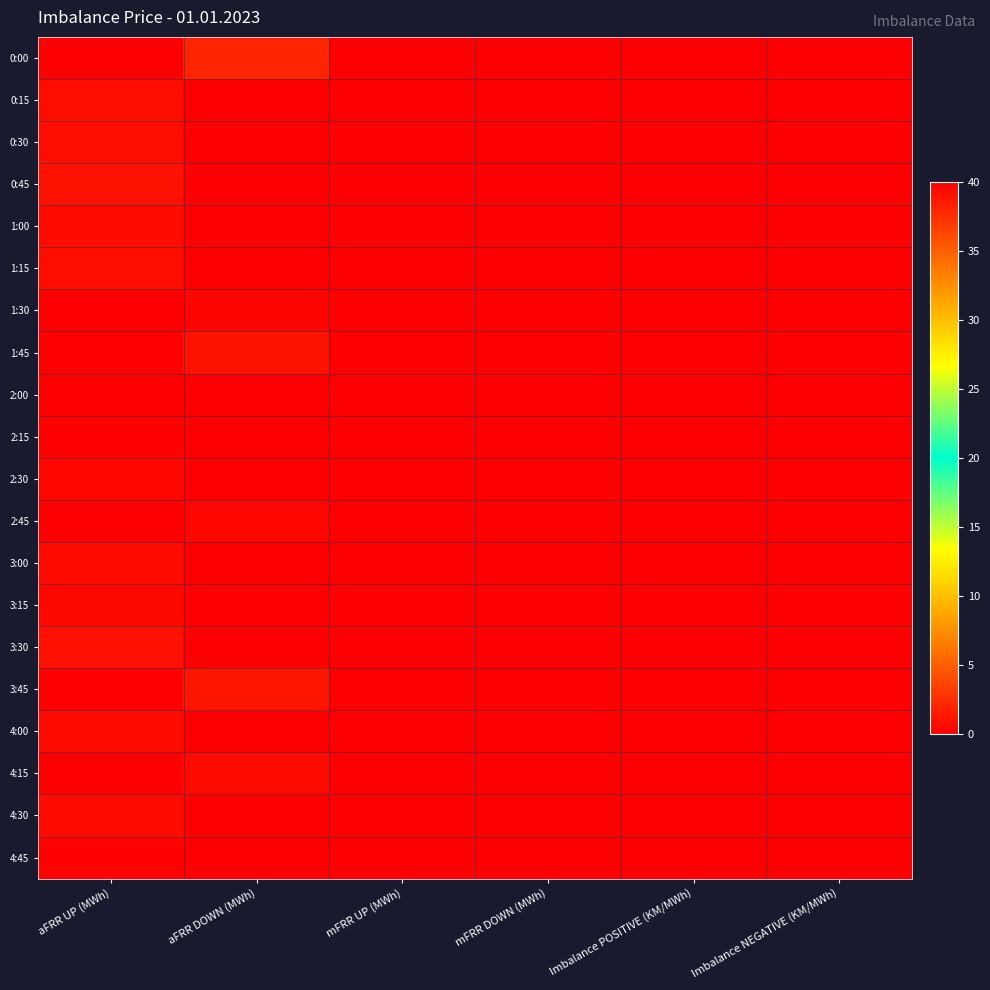

Reading left to right, list all the values displayed in this chart.

0:00: aFRR UP (MWh)=0.0	aFRR DOWN (MWh)=2.0	mFRR UP (MWh)=0.0	mFRR DOWN (MWh)=0.0	Imbalance POSITIVE (KM/MWh)=0.0	Imbalance NEGATIVE (KM/MWh)=40.0
0:15: aFRR UP (MWh)=0.8	aFRR DOWN (MWh)=0.0	mFRR UP (MWh)=0.0	mFRR DOWN (MWh)=0.0	Imbalance POSITIVE (KM/MWh)=0.0	Imbalance NEGATIVE (KM/MWh)=40.0
0:30: aFRR UP (MWh)=0.8	aFRR DOWN (MWh)=0.0	mFRR UP (MWh)=0.0	mFRR DOWN (MWh)=0.0	Imbalance POSITIVE (KM/MWh)=0.0	Imbalance NEGATIVE (KM/MWh)=40.0
0:45: aFRR UP (MWh)=0.9	aFRR DOWN (MWh)=0.0	mFRR UP (MWh)=0.0	mFRR DOWN (MWh)=0.0	Imbalance POSITIVE (KM/MWh)=0.0	Imbalance NEGATIVE (KM/MWh)=40.0
1:00: aFRR UP (MWh)=0.7	aFRR DOWN (MWh)=0.0	mFRR UP (MWh)=0.0	mFRR DOWN (MWh)=0.0	Imbalance POSITIVE (KM/MWh)=0.0	Imbalance NEGATIVE (KM/MWh)=40.0
1:15: aFRR UP (MWh)=0.8	aFRR DOWN (MWh)=0.0	mFRR UP (MWh)=0.0	mFRR DOWN (MWh)=0.0	Imbalance POSITIVE (KM/MWh)=0.0	Imbalance NEGATIVE (KM/MWh)=40.0
1:30: aFRR UP (MWh)=0.0	aFRR DOWN (MWh)=0.4	mFRR UP (MWh)=0.0	mFRR DOWN (MWh)=0.0	Imbalance POSITIVE (KM/MWh)=0.0	Imbalance NEGATIVE (KM/MWh)=40.0
1:45: aFRR UP (MWh)=0.0	aFRR DOWN (MWh)=1.0	mFRR UP (MWh)=0.0	mFRR DOWN (MWh)=0.0	Imbalance POSITIVE (KM/MWh)=0.0	Imbalance NEGATIVE (KM/MWh)=40.0
2:00: aFRR UP (MWh)=0.2	aFRR DOWN (MWh)=0.0	mFRR UP (MWh)=0.0	mFRR DOWN (MWh)=0.0	Imbalance POSITIVE (KM/MWh)=0.0	Imbalance NEGATIVE (KM/MWh)=40.0
2:15: aFRR UP (MWh)=0.2	aFRR DOWN (MWh)=0.0	mFRR UP (MWh)=0.0	mFRR DOWN (MWh)=0.0	Imbalance POSITIVE (KM/MWh)=0.0	Imbalance NEGATIVE (KM/MWh)=40.0
2:30: aFRR UP (MWh)=0.4	aFRR DOWN (MWh)=0.0	mFRR UP (MWh)=0.0	mFRR DOWN (MWh)=0.0	Imbalance POSITIVE (KM/MWh)=0.0	Imbalance NEGATIVE (KM/MWh)=40.0
2:45: aFRR UP (MWh)=0.0	aFRR DOWN (MWh)=0.4	mFRR UP (MWh)=0.0	mFRR DOWN (MWh)=0.0	Imbalance POSITIVE (KM/MWh)=0.0	Imbalance NEGATIVE (KM/MWh)=40.0
3:00: aFRR UP (MWh)=0.6	aFRR DOWN (MWh)=0.0	mFRR UP (MWh)=0.0	mFRR DOWN (MWh)=0.0	Imbalance POSITIVE (KM/MWh)=0.0	Imbalance NEGATIVE (KM/MWh)=40.0
3:15: aFRR UP (MWh)=0.5	aFRR DOWN (MWh)=0.0	mFRR UP (MWh)=0.0	mFRR DOWN (MWh)=0.0	Imbalance POSITIVE (KM/MWh)=0.0	Imbalance NEGATIVE (KM/MWh)=40.0
3:30: aFRR UP (MWh)=0.9	aFRR DOWN (MWh)=0.0	mFRR UP (MWh)=0.0	mFRR DOWN (MWh)=0.0	Imbalance POSITIVE (KM/MWh)=0.0	Imbalance NEGATIVE (KM/MWh)=40.0
3:45: aFRR UP (MWh)=0.0	aFRR DOWN (MWh)=1.2	mFRR UP (MWh)=0.0	mFRR DOWN (MWh)=0.0	Imbalance POSITIVE (KM/MWh)=0.0	Imbalance NEGATIVE (KM/MWh)=40.0
4:00: aFRR UP (MWh)=0.7	aFRR DOWN (MWh)=0.0	mFRR UP (MWh)=0.0	mFRR DOWN (MWh)=0.0	Imbalance POSITIVE (KM/MWh)=0.0	Imbalance NEGATIVE (KM/MWh)=40.0
4:15: aFRR UP (MWh)=0.0	aFRR DOWN (MWh)=0.7	mFRR UP (MWh)=0.0	mFRR DOWN (MWh)=0.0	Imbalance POSITIVE (KM/MWh)=0.0	Imbalance NEGATIVE (KM/MWh)=40.0
4:30: aFRR UP (MWh)=0.7	aFRR DOWN (MWh)=0.0	mFRR UP (MWh)=0.0	mFRR DOWN (MWh)=0.0	Imbalance POSITIVE (KM/MWh)=0.0	Imbalance NEGATIVE (KM/MWh)=40.0
4:45: aFRR UP (MWh)=0.2	aFRR DOWN (MWh)=0.0	mFRR UP (MWh)=0.0	mFRR DOWN (MWh)=0.0	Imbalance POSITIVE (KM/MWh)=0.0	Imbalance NEGATIVE (KM/MWh)=40.0